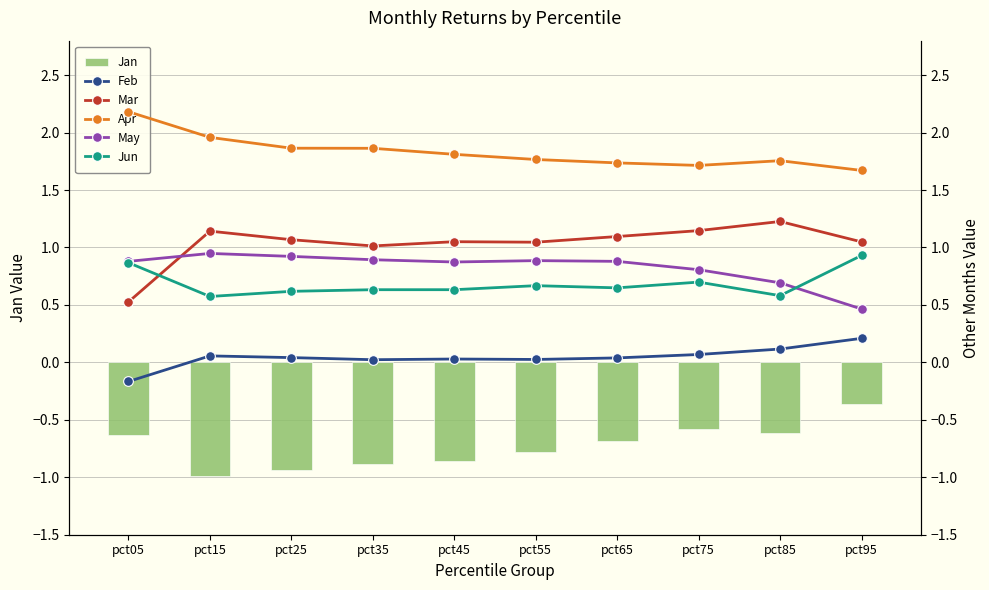

What is the smallest value displayed?

-1.0